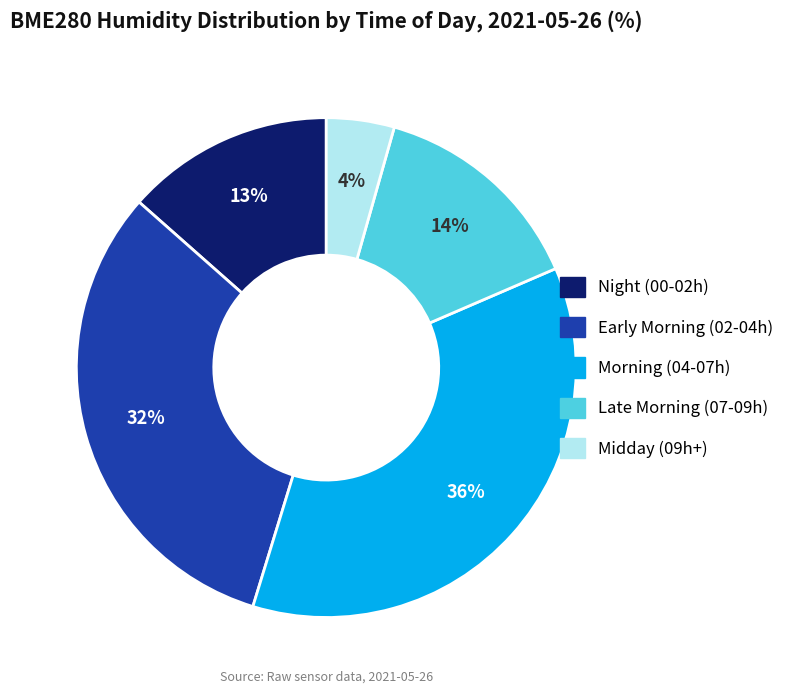

Is there any slice that represents more than half of the pie?

No